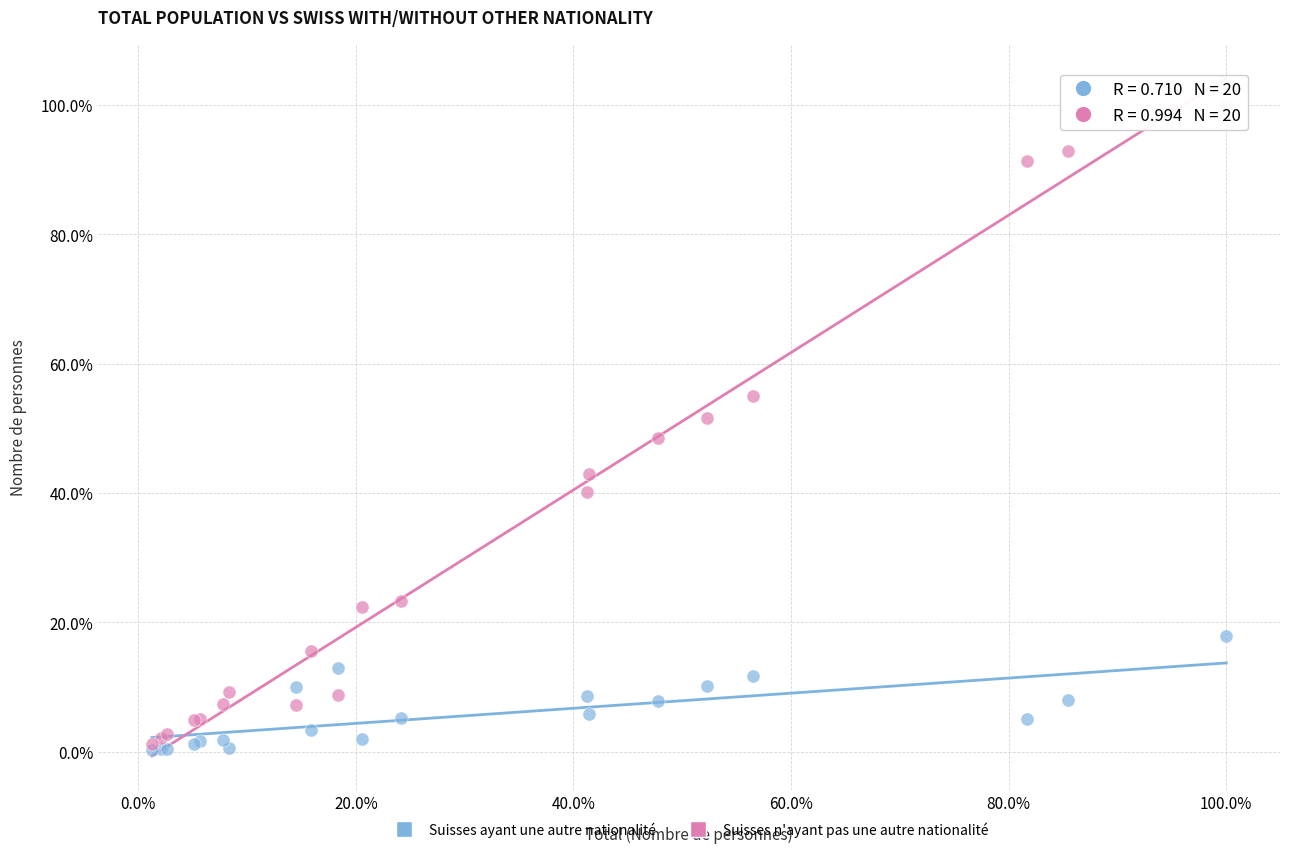

Which series has the widest spread of Y values?

Suisses n'ayant pas une autre nationalité